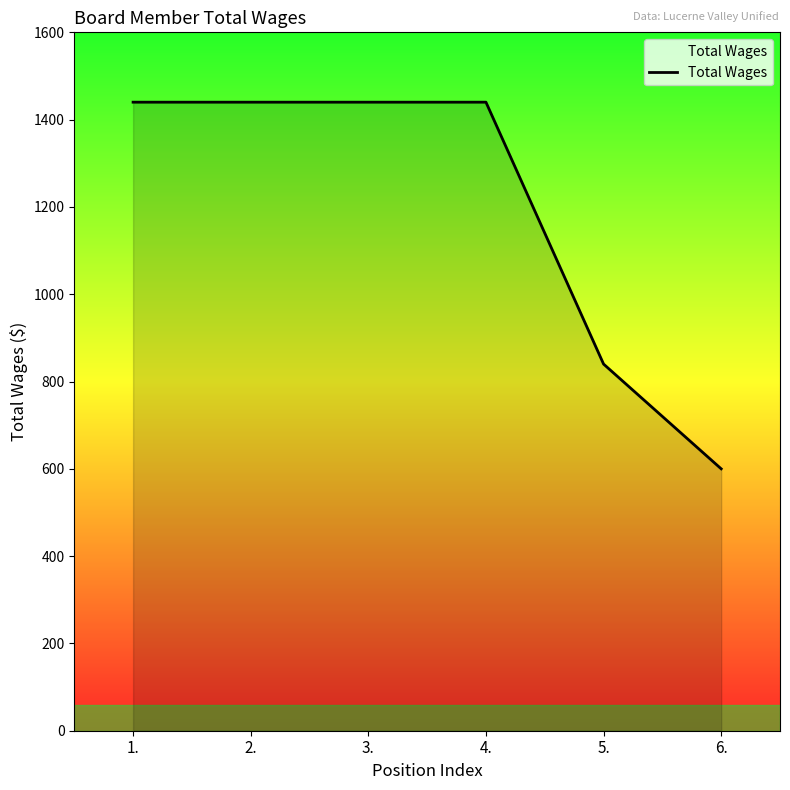

What value does the data have at 5.?

840